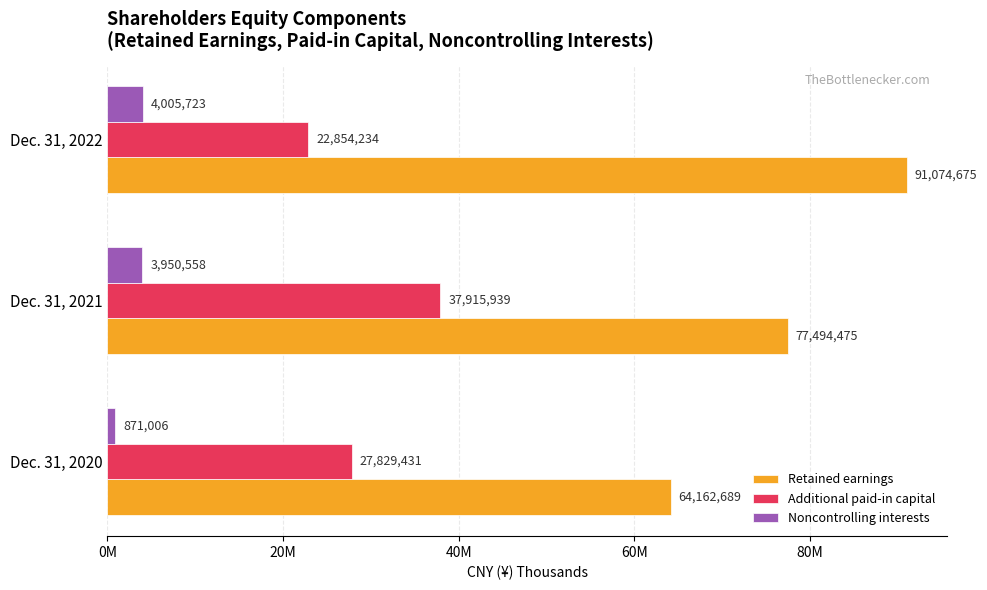

What are all the series names shown in the legend?

Retained earnings, Additional paid-in capital, Noncontrolling interests